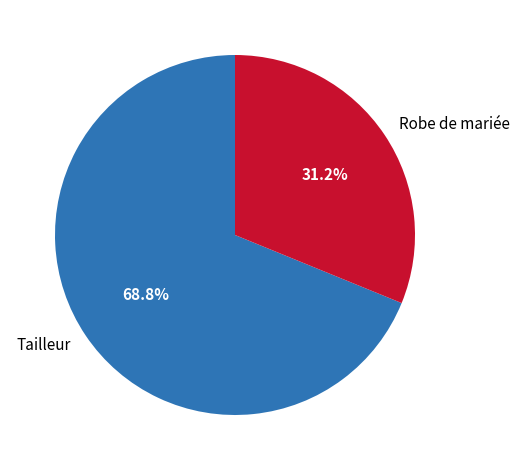

To the nearest percent, what portion does Robe de mariée represent?

31%